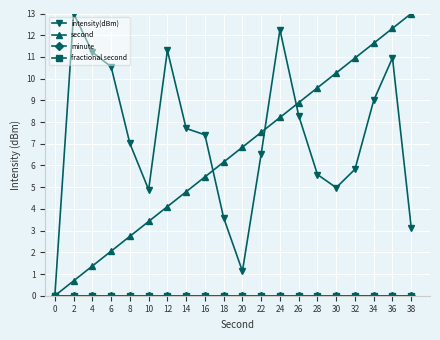

The intensity(dBm) series shows 12.3 at 24. True or false?

True